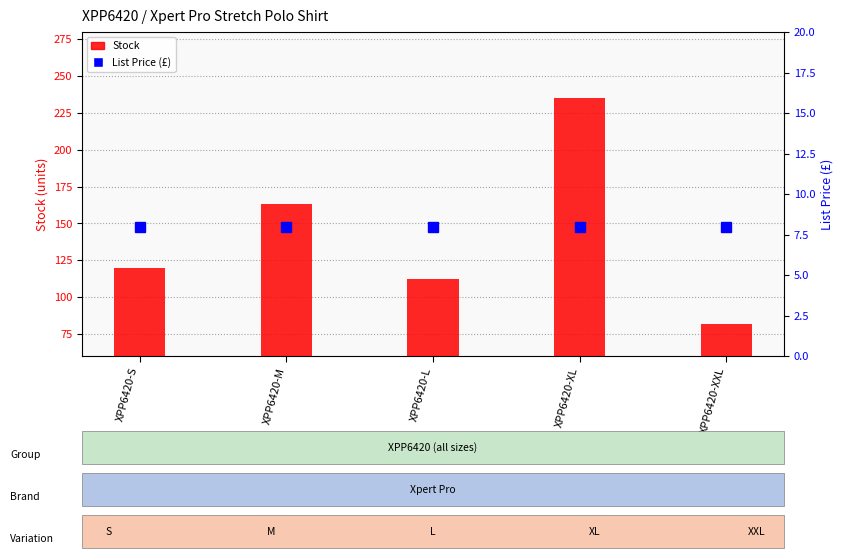

Are the bars horizontal?

No